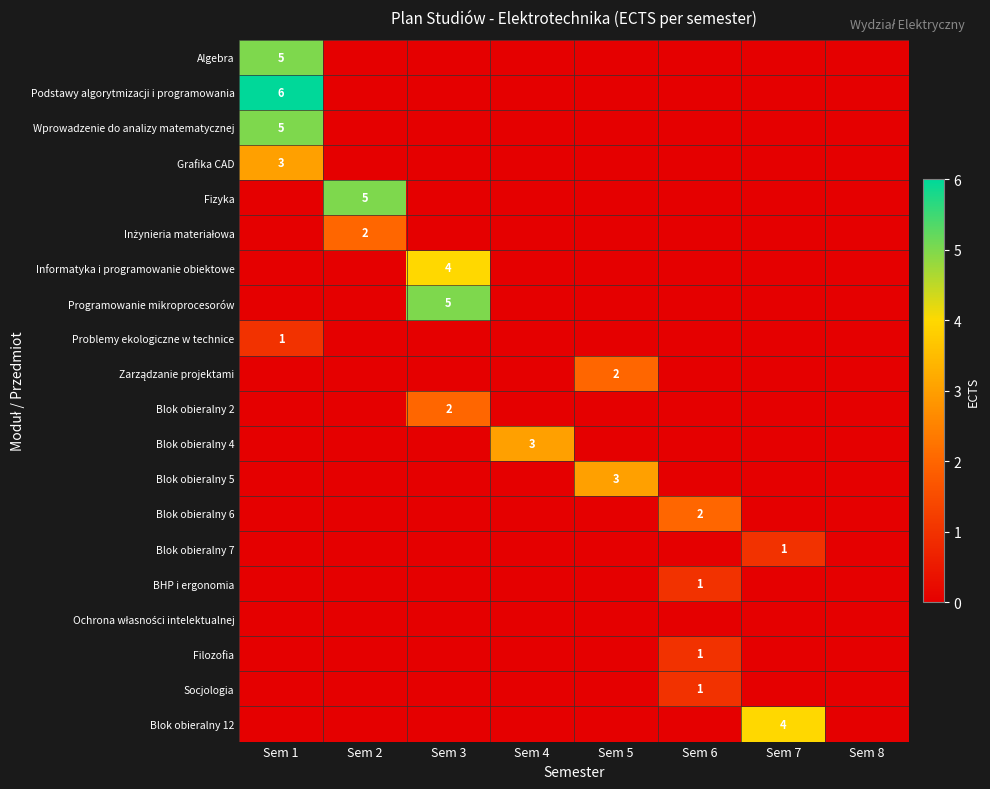

True or false: Blok obieralny 7 has a value of 2 at Sem 7.

False